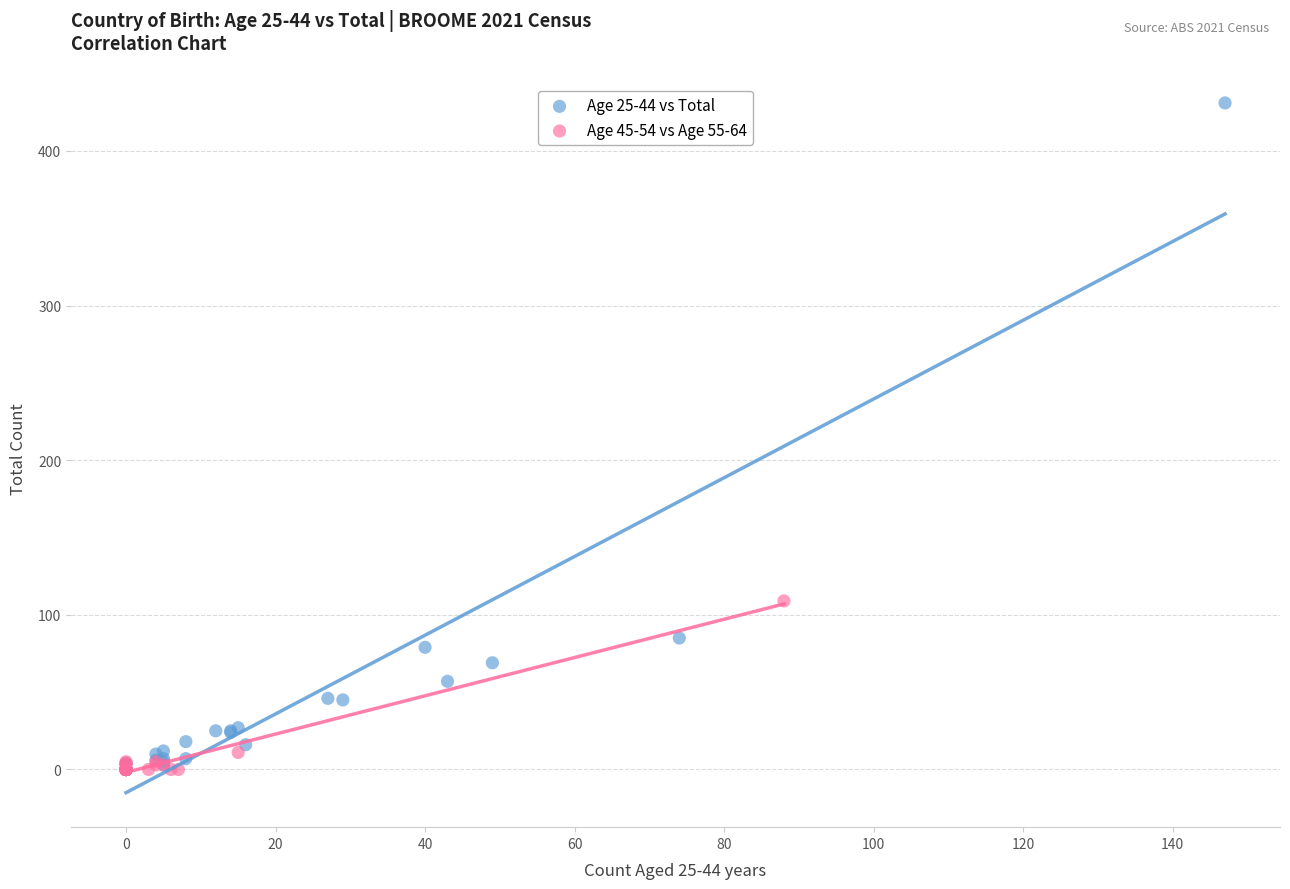

Which series contains the highest Y value?

Age 25-44 vs Total